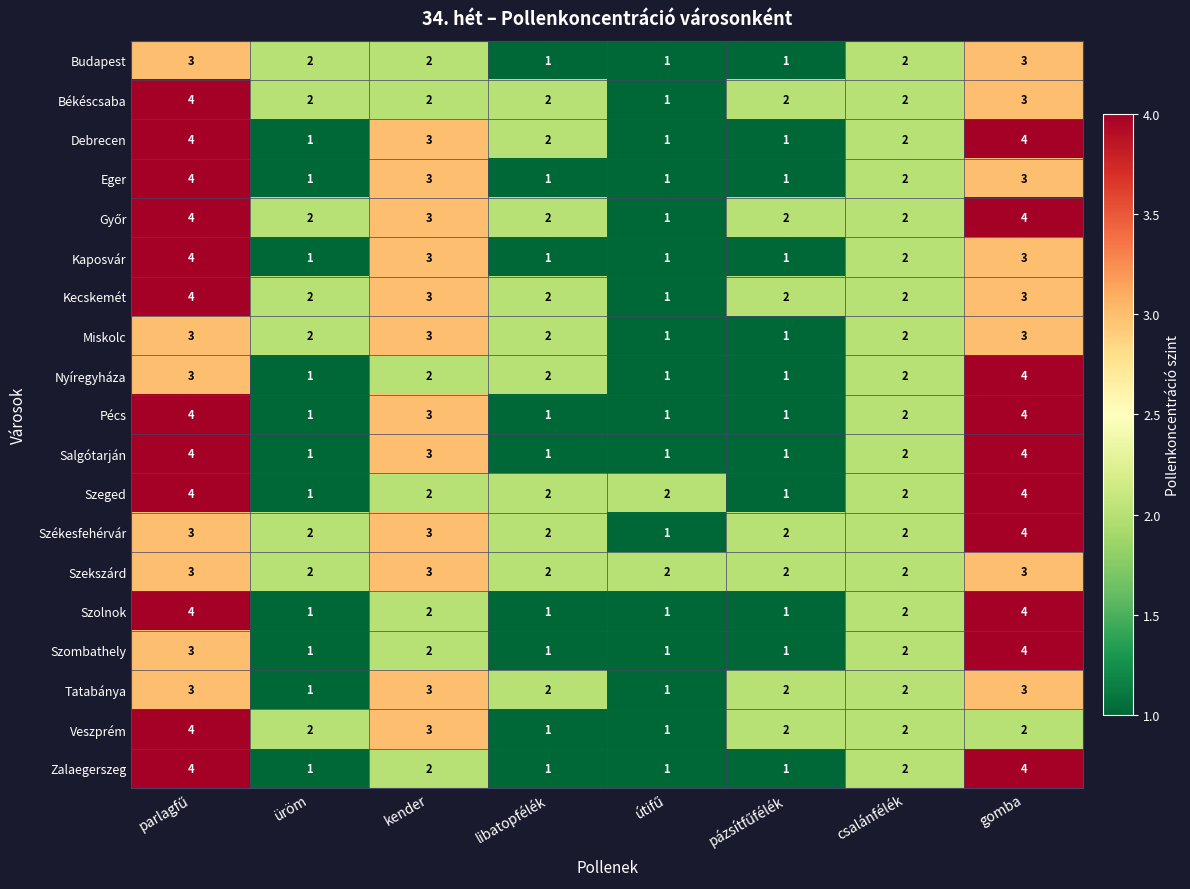

What is the total value across all series at csalánfélék?

38